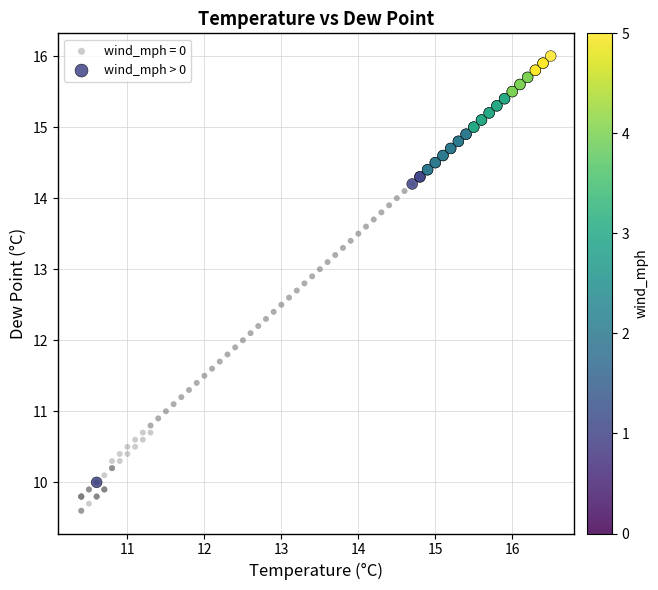

Which series has the largest Y range (max minus min)?

wind_mph > 0